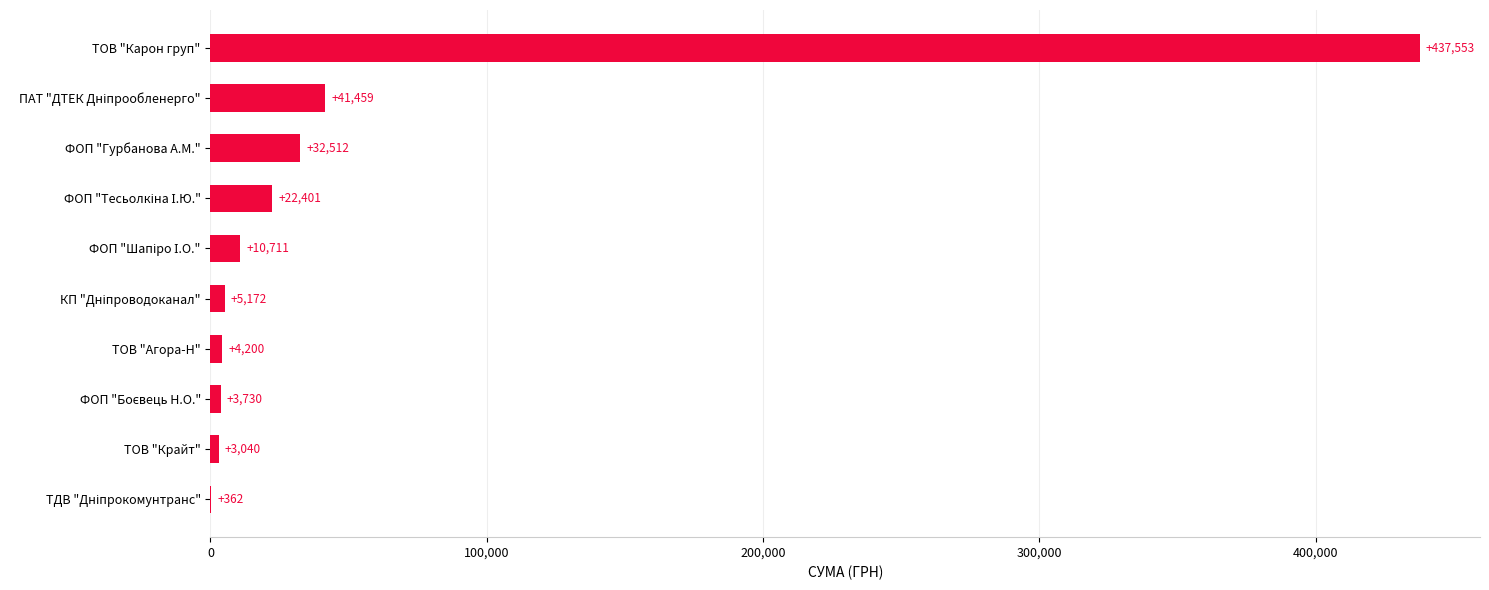

Does the chart contain stacked bars?

No